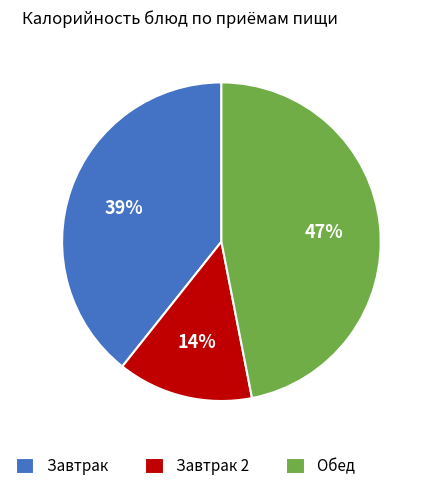

True or false: Обед accounts for 47% of the total.

True